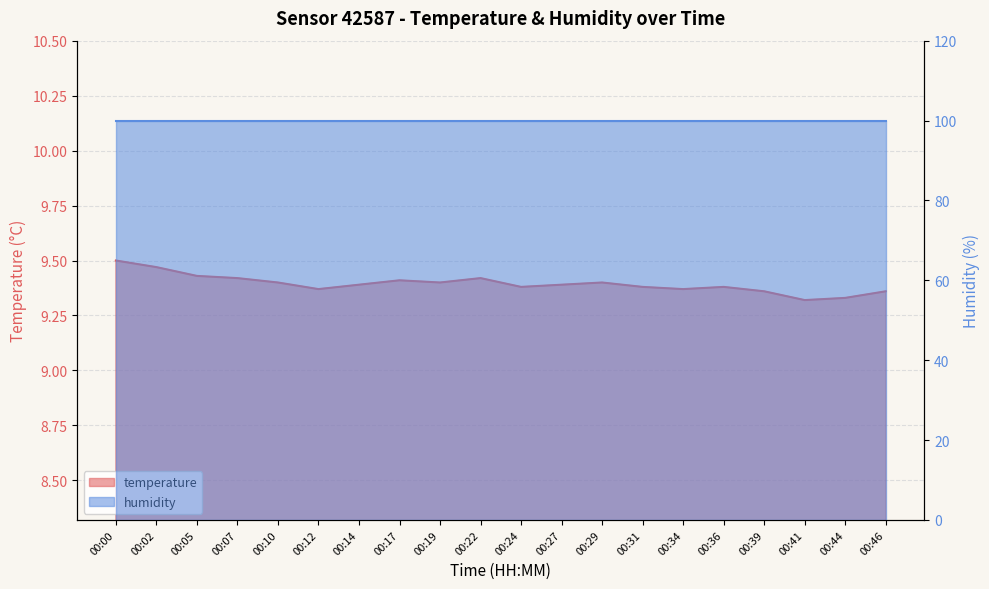

True or false: there are more than 1 points higher than both neighbors.

True